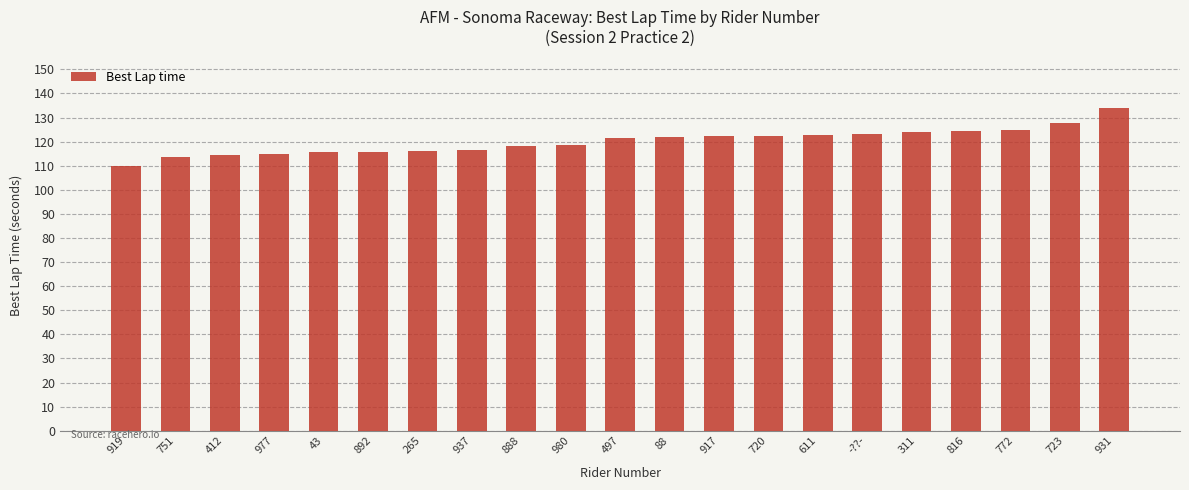

What is the approximate value at 611?

122.9